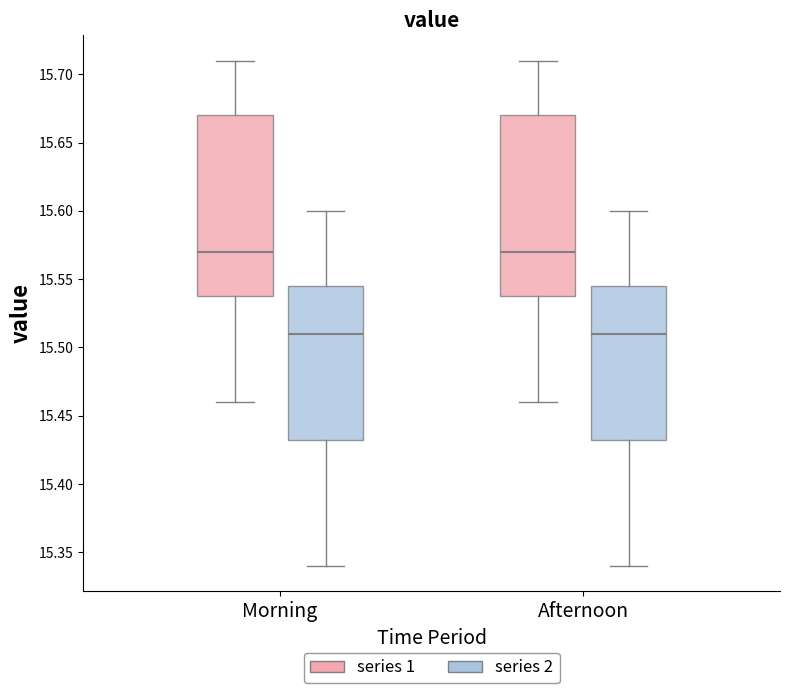

Where is the lower edge of the box for Afternoon (series 1) on the y-axis? The values are not printed on the chart, so give them approximately, as read against the axis.

15.540